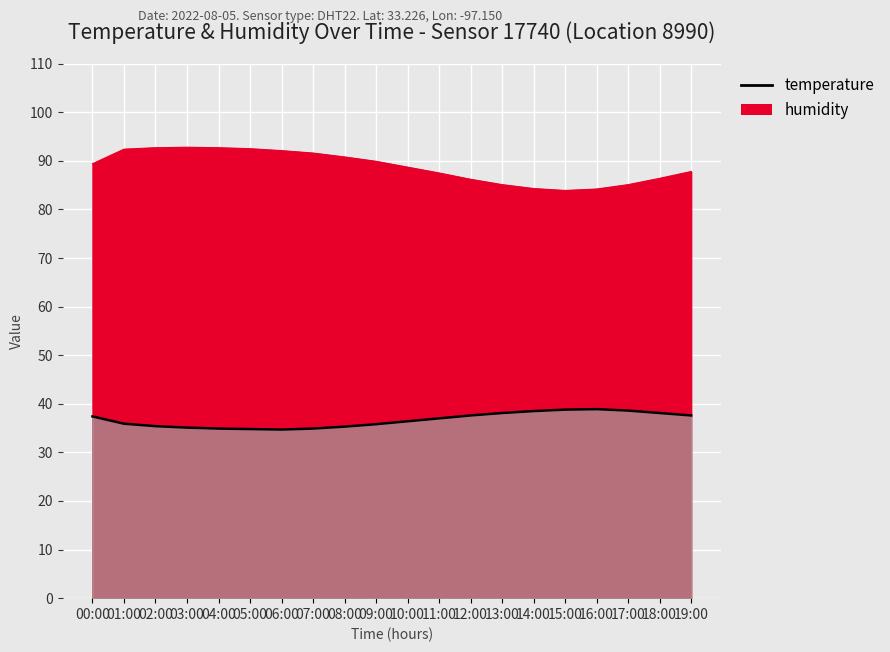

What is the average value of the humidity series?

88.8